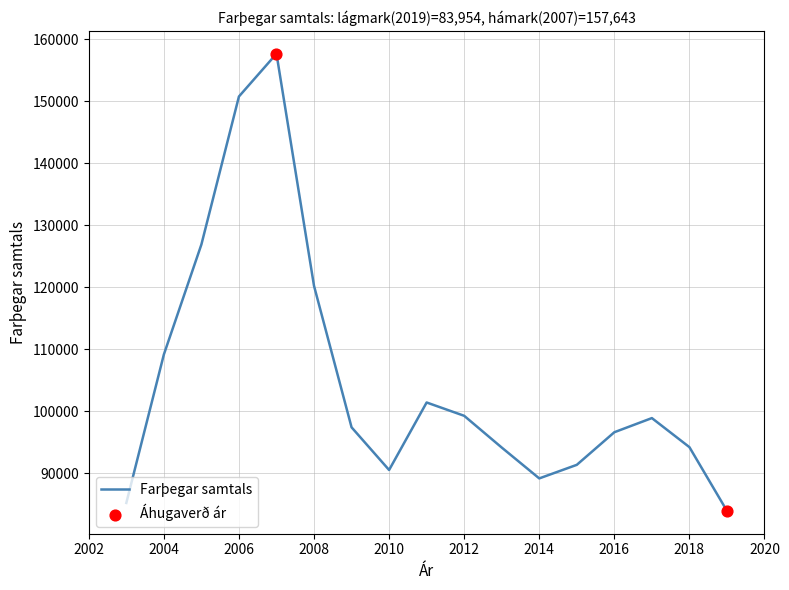

What is the difference between the maximum and minimum values?

73689